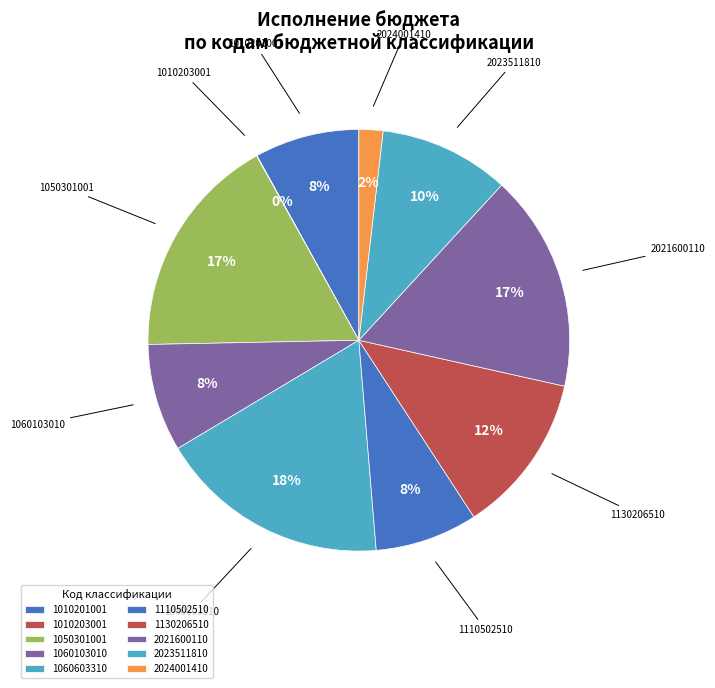

Which category has the biggest portion of the pie?

1060603310